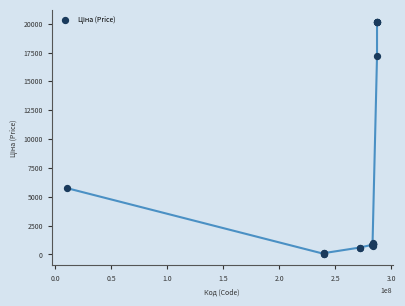

What Y value in the scatter plot is closest to 10121?

5736.9